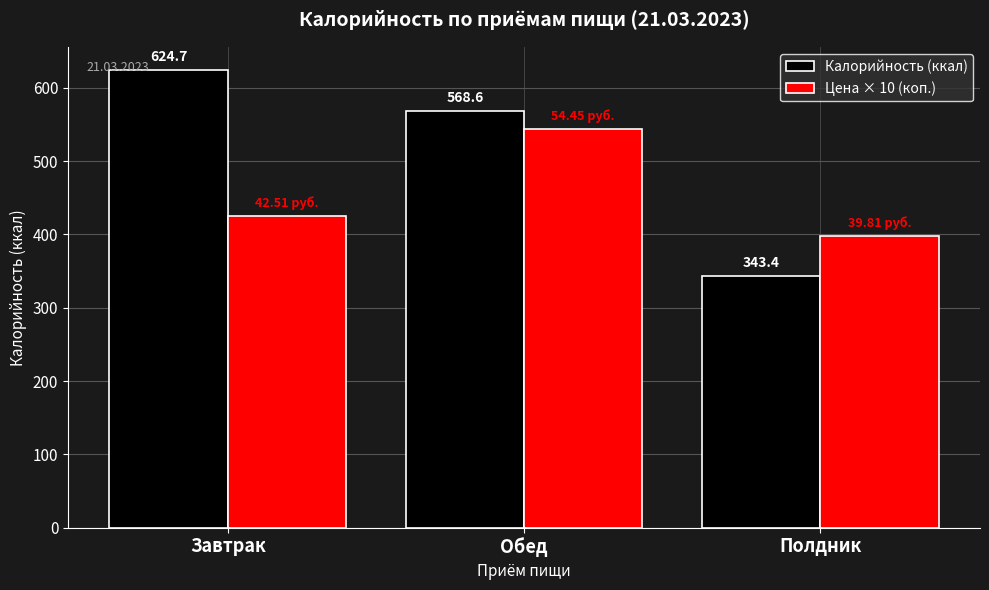

How many bars are there in total?

6